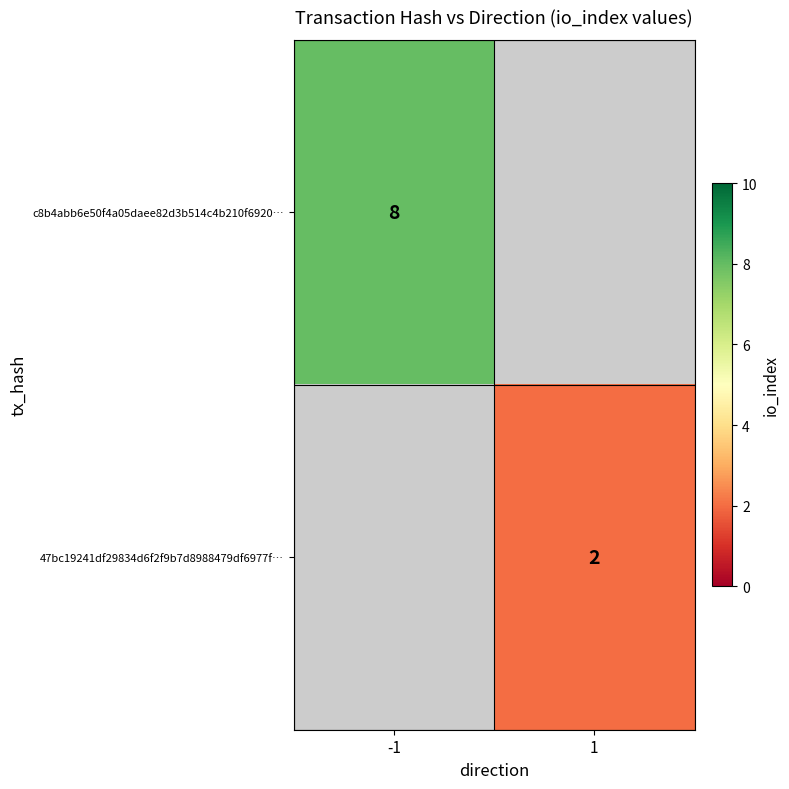

How many data points does each series have?

2